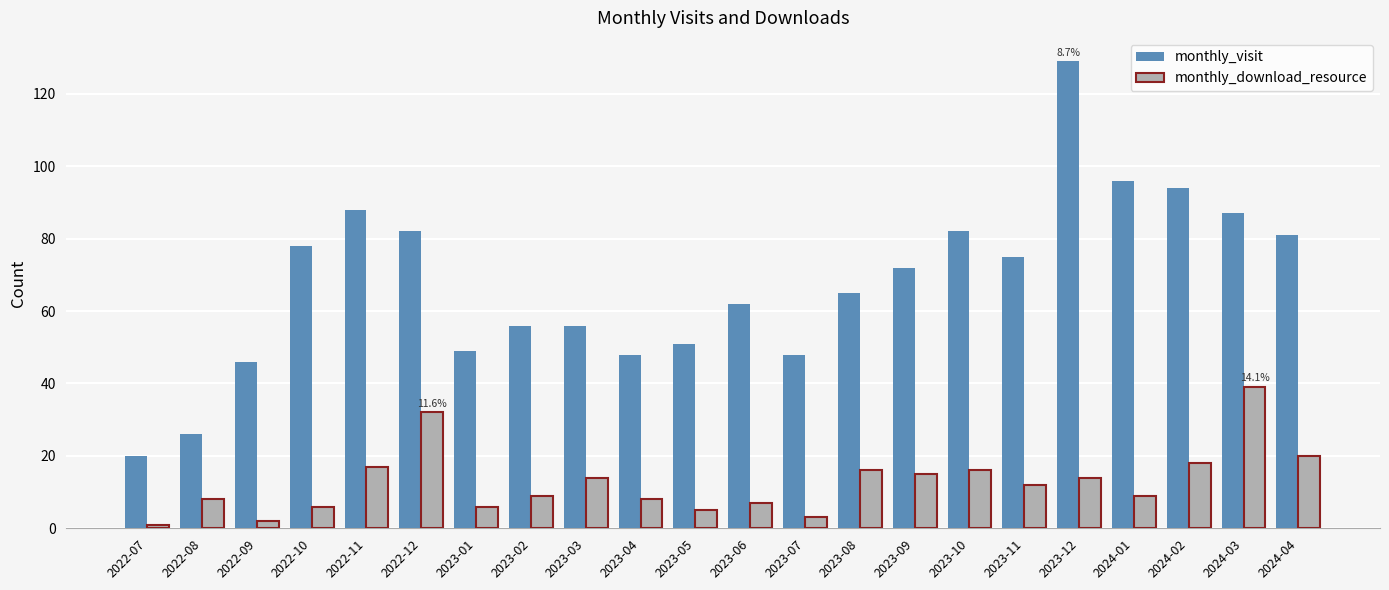

Reading left to right, list all the values displayed in this chart.

monthly_visit: 20	26	46	78	88	82	49	56	56	48	51	62	48	65	72	82	75	129	96	94	87	81
monthly_download_resource: 1	8	2	6	17	32	6	9	14	8	5	7	3	16	15	16	12	14	9	18	39	20